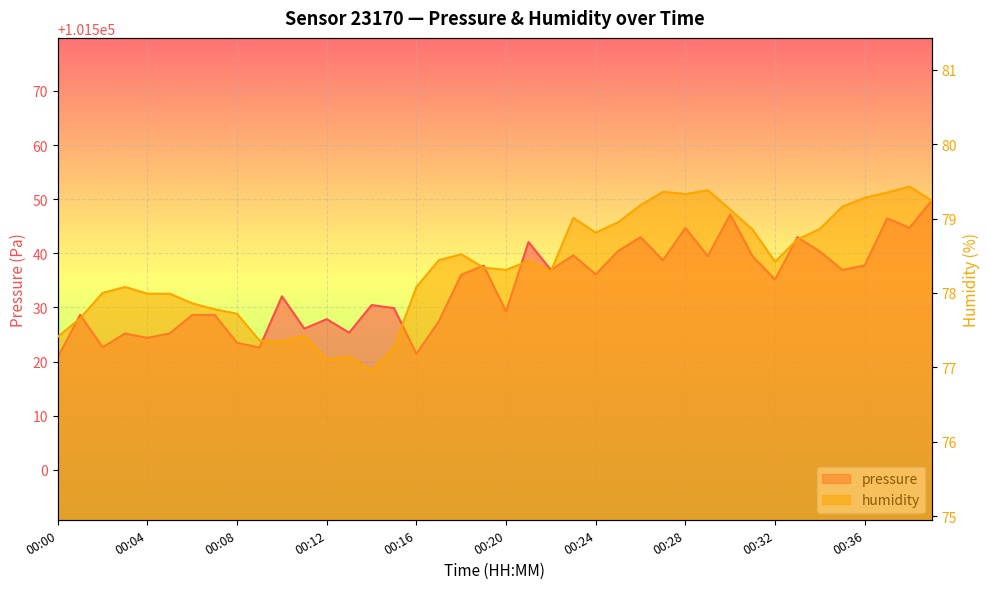

At which label does humidity reach its peak?

00:38